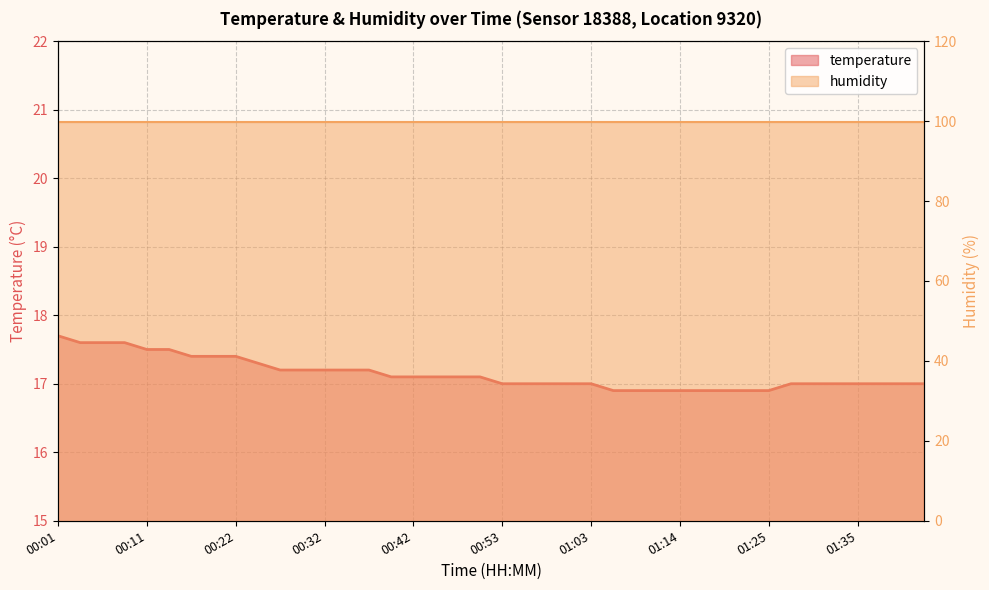

Reading right to left, what are all the values shown in this chart?

01:42=17.0	01:40=17.0	01:37=17.0	01:35=17.0	01:32=17.0	01:30=17.0	01:27=17.0	01:25=16.9	01:22=16.9	01:19=16.9	01:17=16.9	01:14=16.9	01:11=16.9	01:09=16.9	01:06=16.9	01:03=17.0	01:00=17.0	00:58=17.0	00:55=17.0	00:53=17.0	00:50=17.1	00:47=17.1	00:45=17.1	00:42=17.1	00:39=17.1	00:37=17.2	00:34=17.2	00:32=17.2	00:29=17.2	00:27=17.2	00:24=17.3	00:22=17.4	00:19=17.4	00:16=17.4	00:14=17.5	00:11=17.5	00:09=17.6	00:06=17.6	00:03=17.6	00:01=17.7